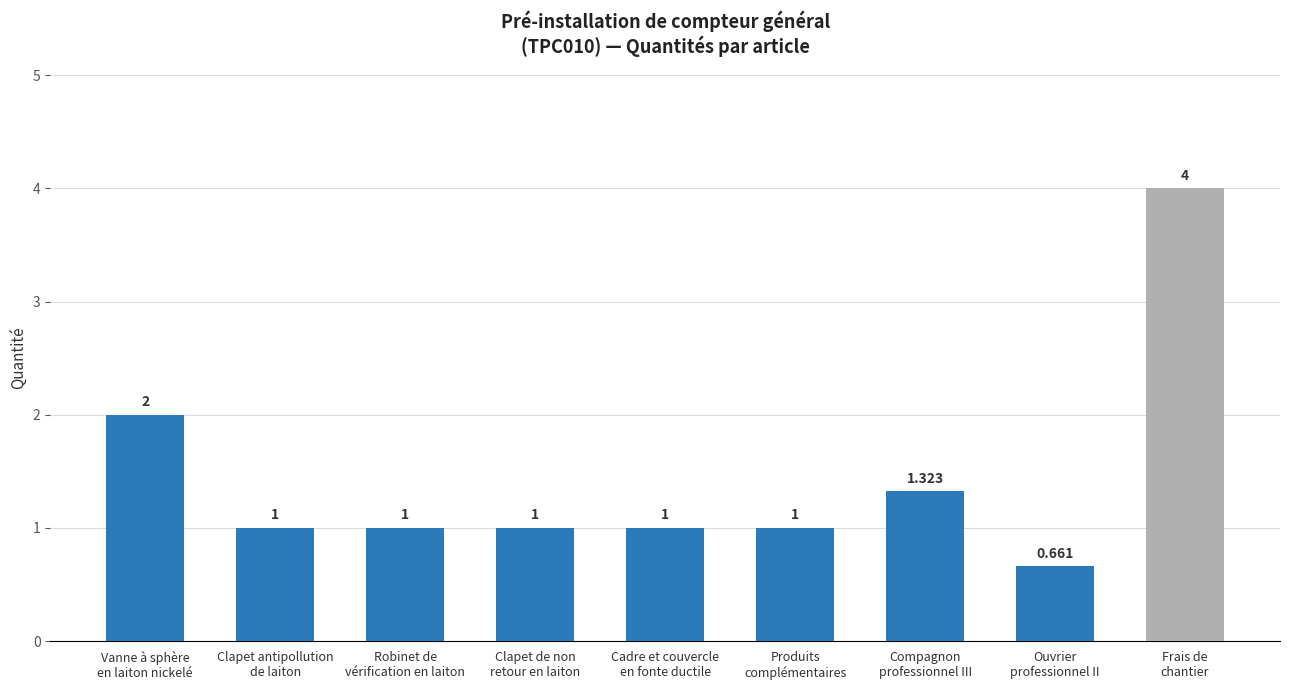

What position from the right is Clapet de non
retour en laiton?

6